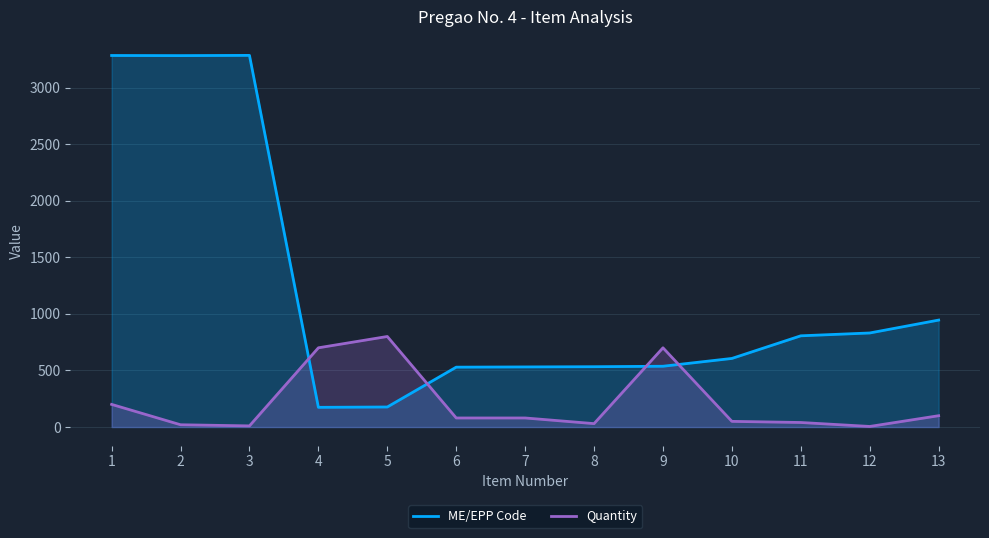

What is the difference between the highest and lowest values at 4?

526